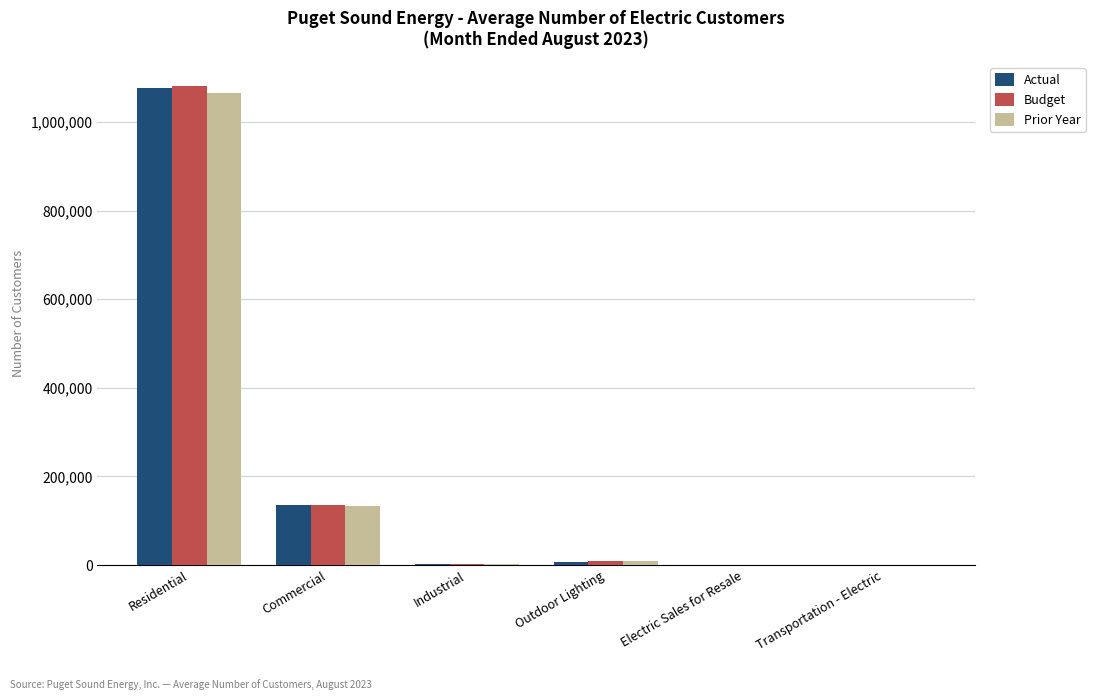

How many categories are shown in the chart?

6